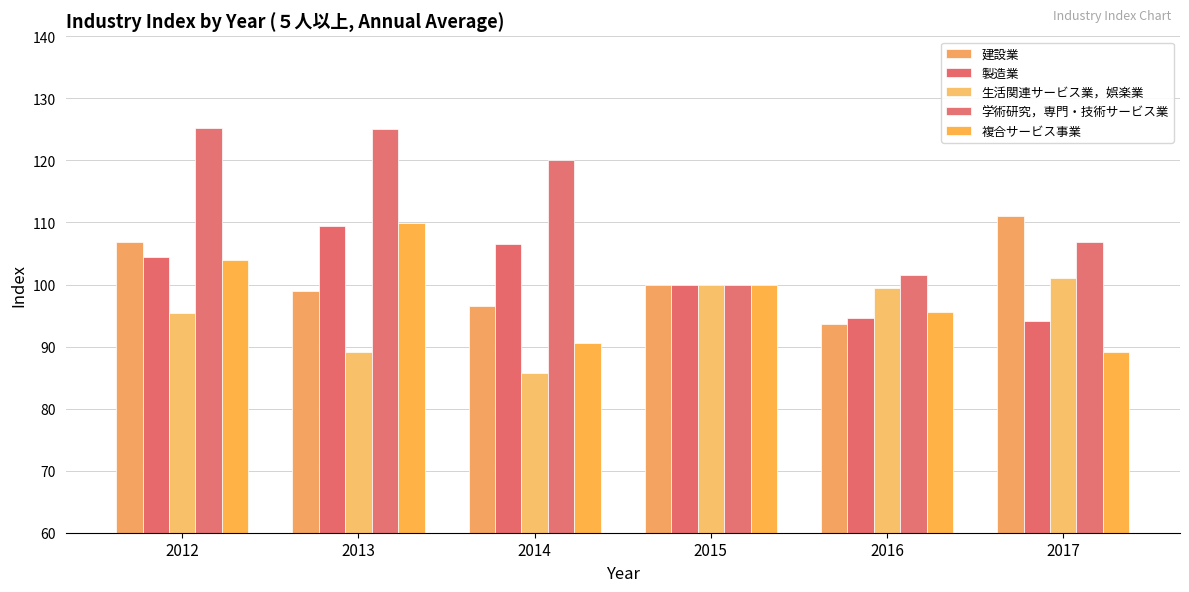

Which category has the highest value in the 製造業 series?

2013